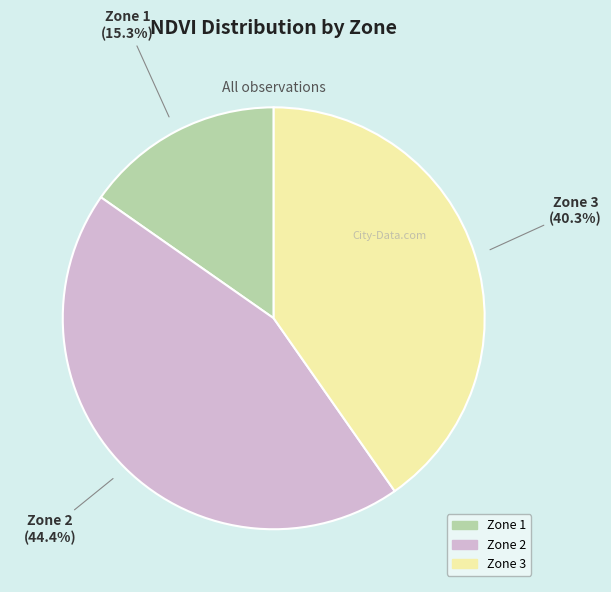

Is the sum of Zone 3 and Zone 1 greater than half?

Yes